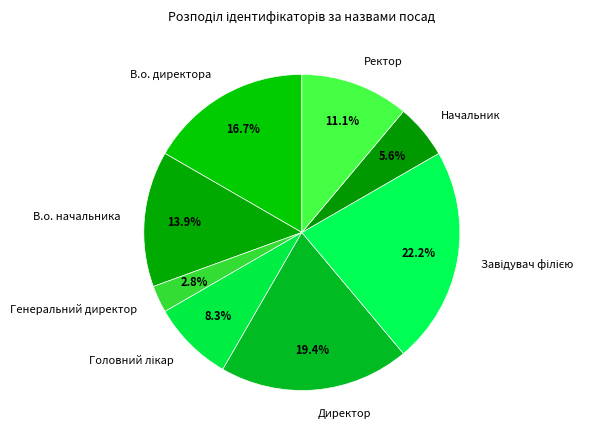

Which category has the smallest portion of the pie?

Генеральний директор